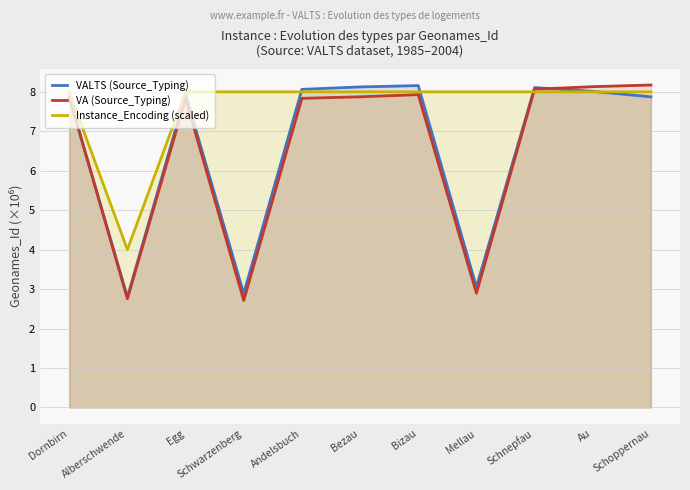

What is the label of the 9th point from the right?

Egg